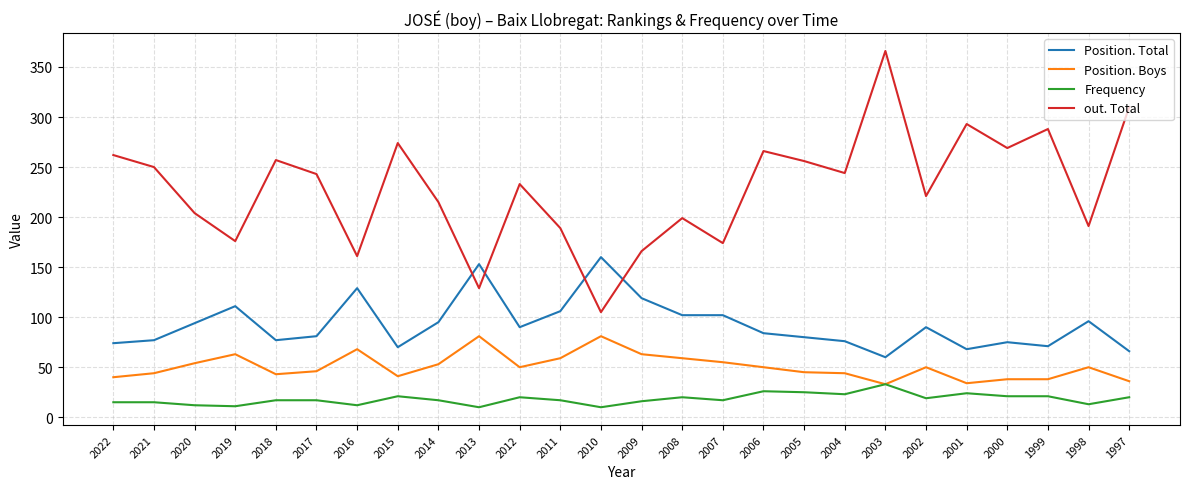

What is the minimum value for Frequency?

10